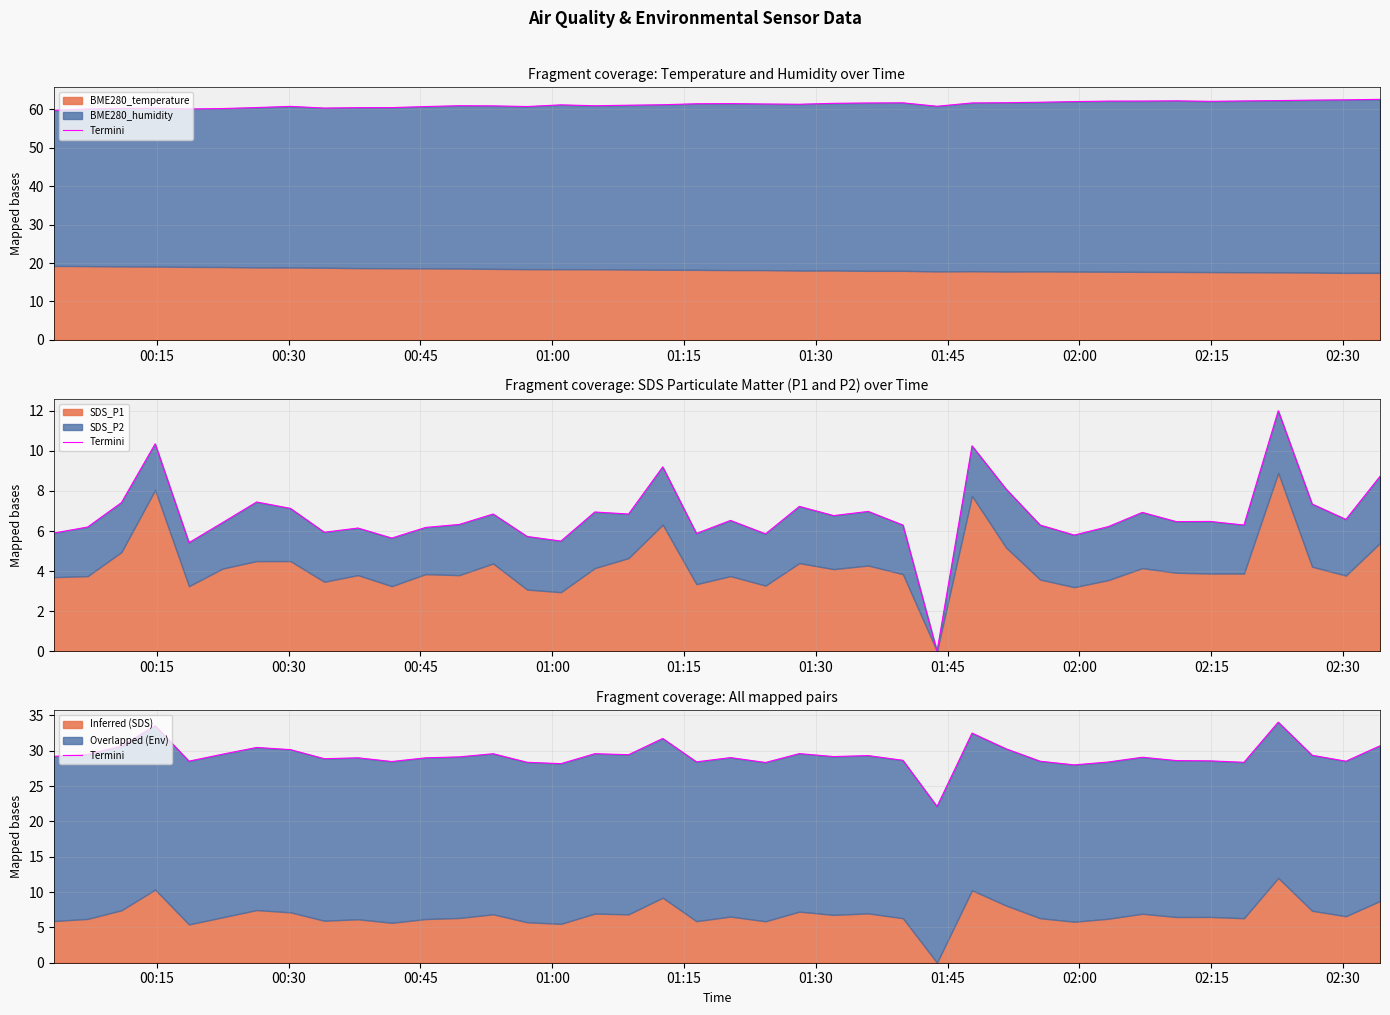

Where does the data first go above 29?

00:15